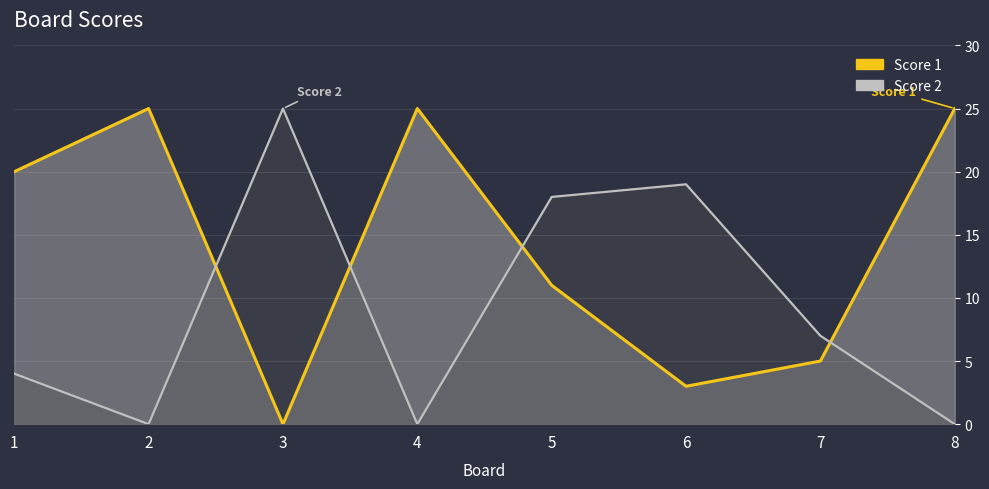

Between 2 and 3, which is larger?

2